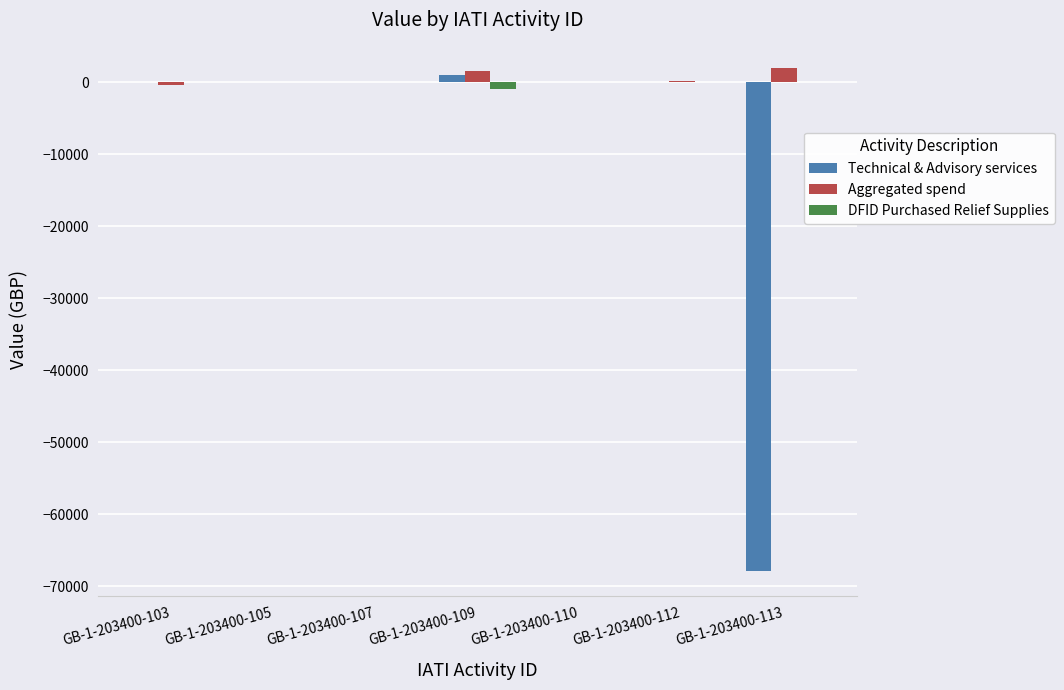

What is the total value across all series at GB-1-203400-113?

-65922